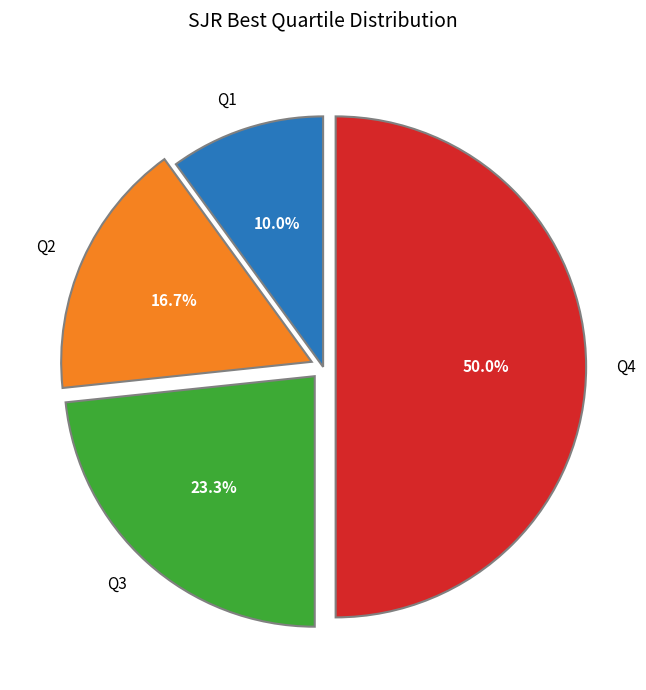

Rank the categories by value from lowest to highest.

Q1, Q2, Q3, Q4